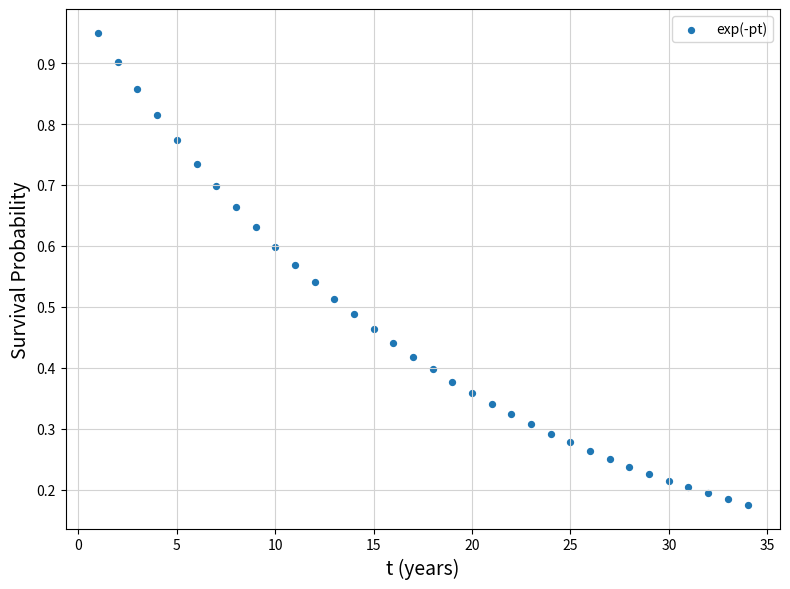

What is the range of X values (max minus min)?

33.0